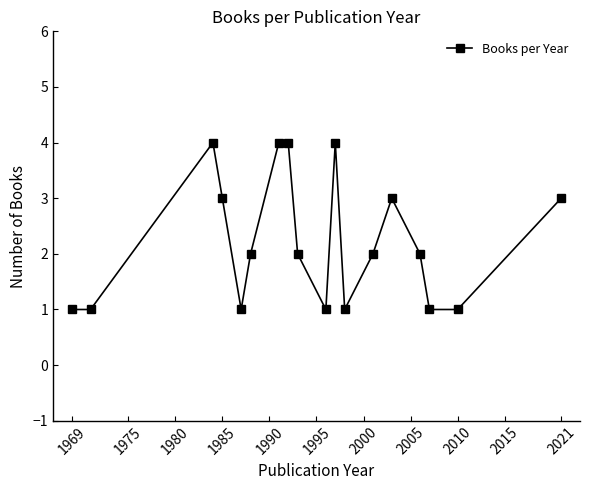

What is the difference between the maximum and minimum values?

3